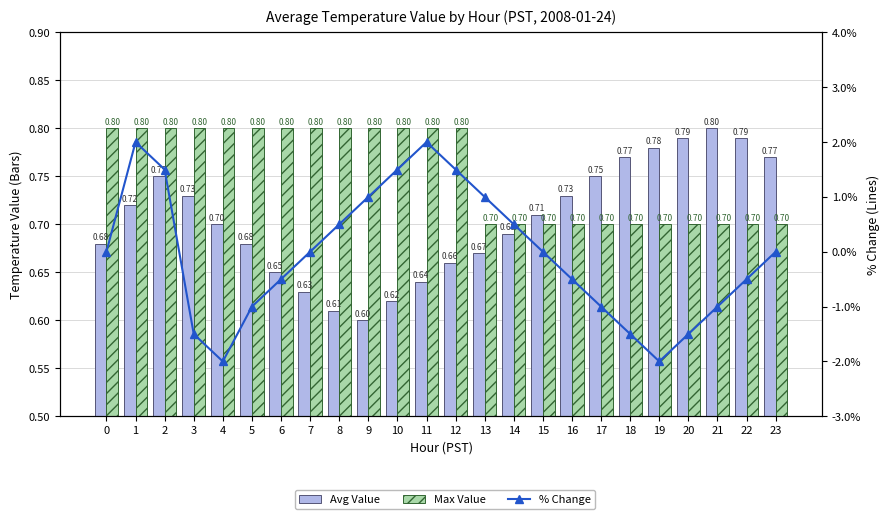

How many values in % Change are below zero?

11